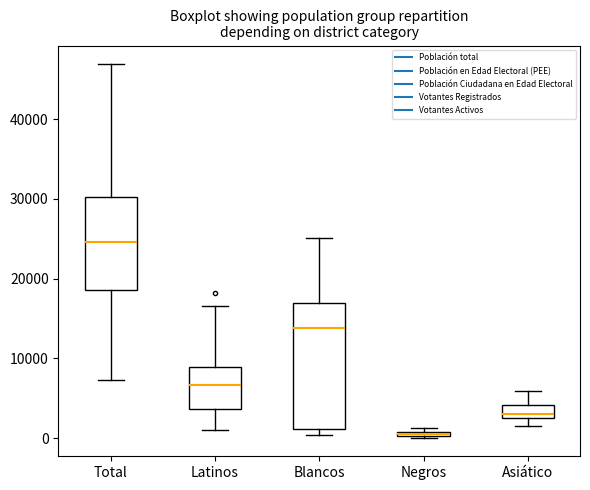

Which box has the lowest median line?

Negros